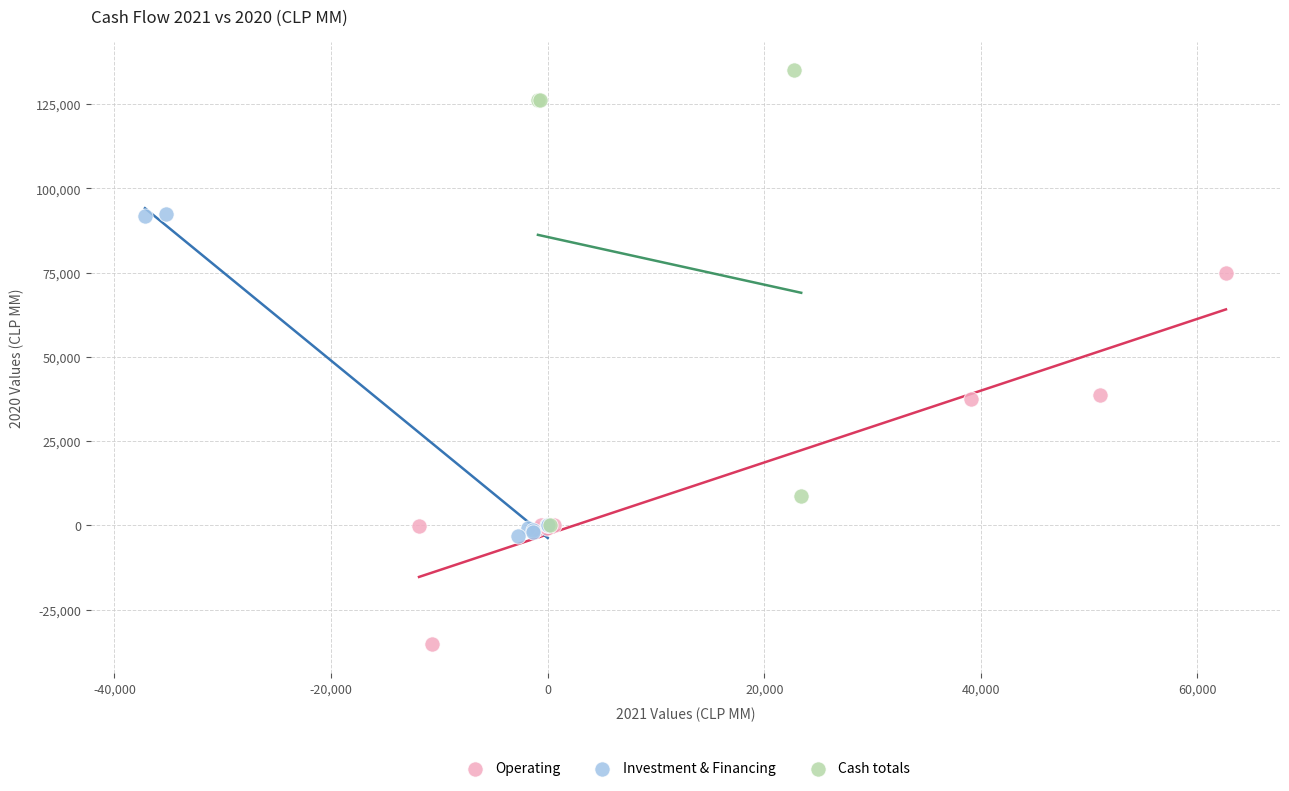

Which series has the largest Y range (max minus min)?

Cash totals